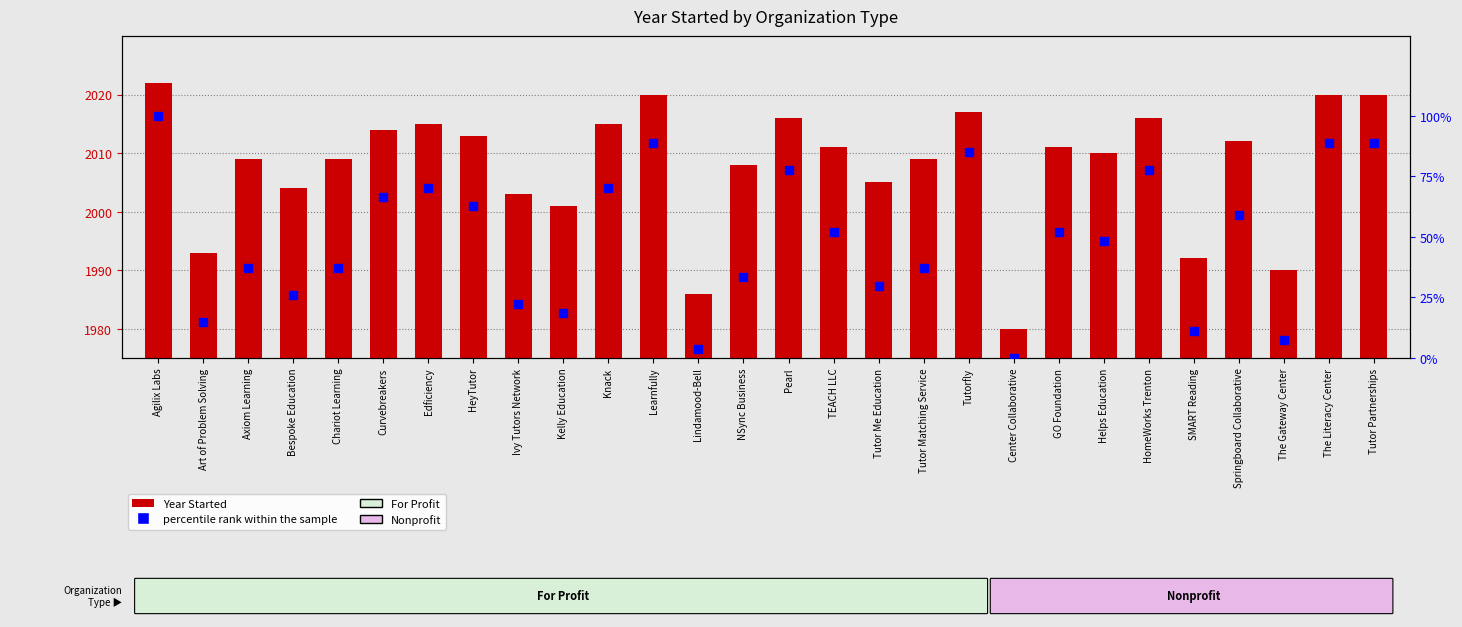

Between Learnfully and Tutor Me Education, which is larger?

Learnfully